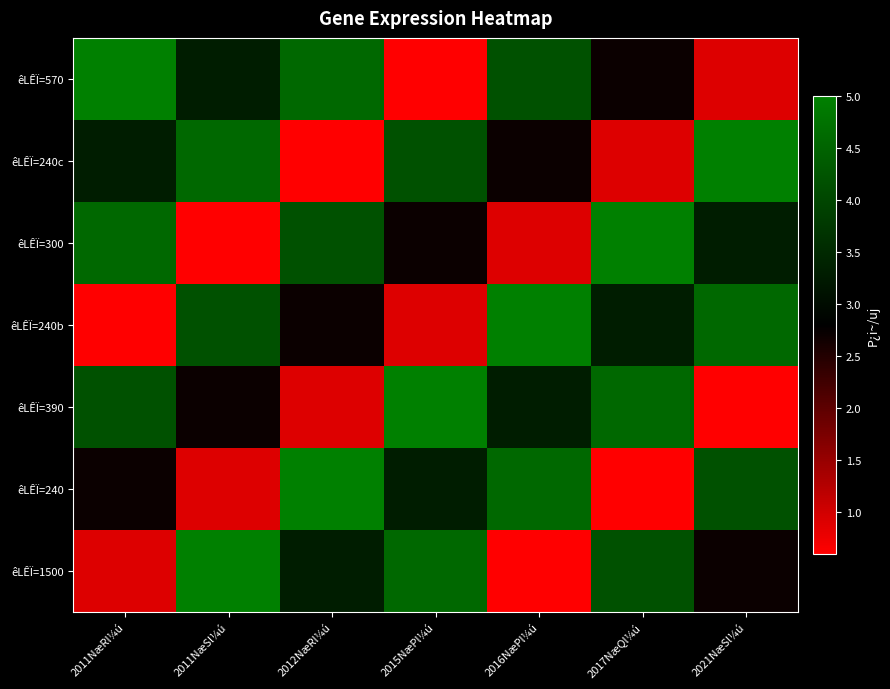

What is the smallest value displayed?

0.6